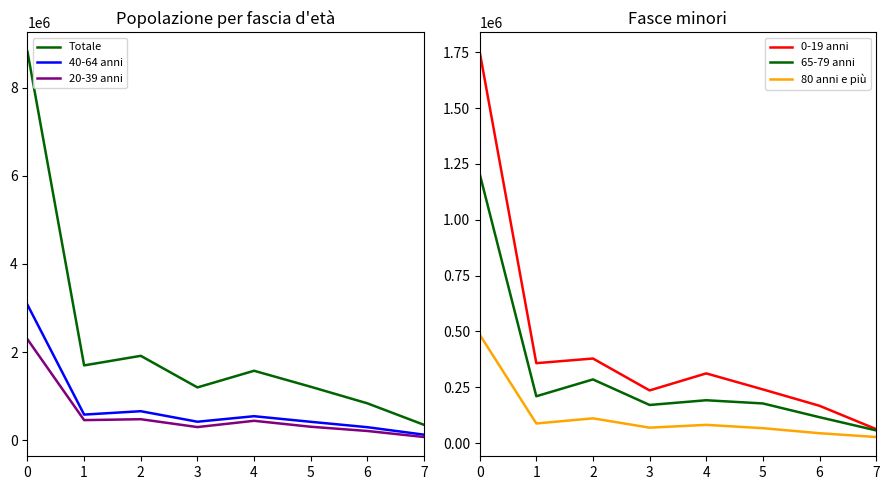

At how many categories does at least one series exceed 2339299?

1